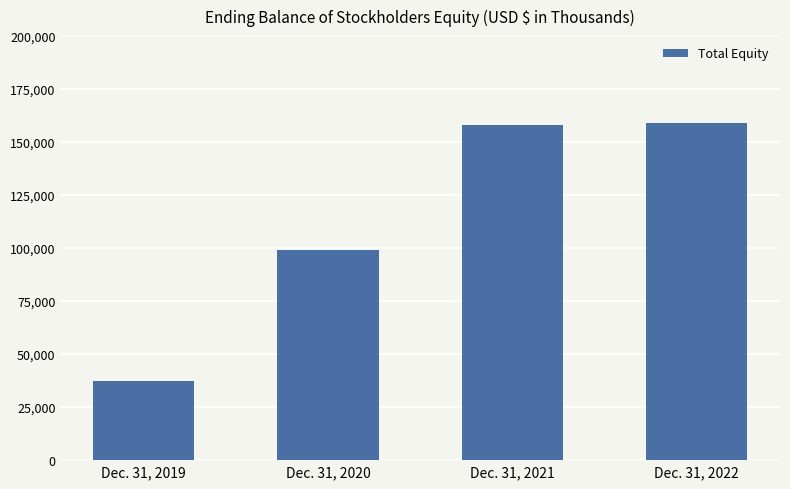

Reading left to right, list all the values displayed in this chart.

37447	99332	157878	159150